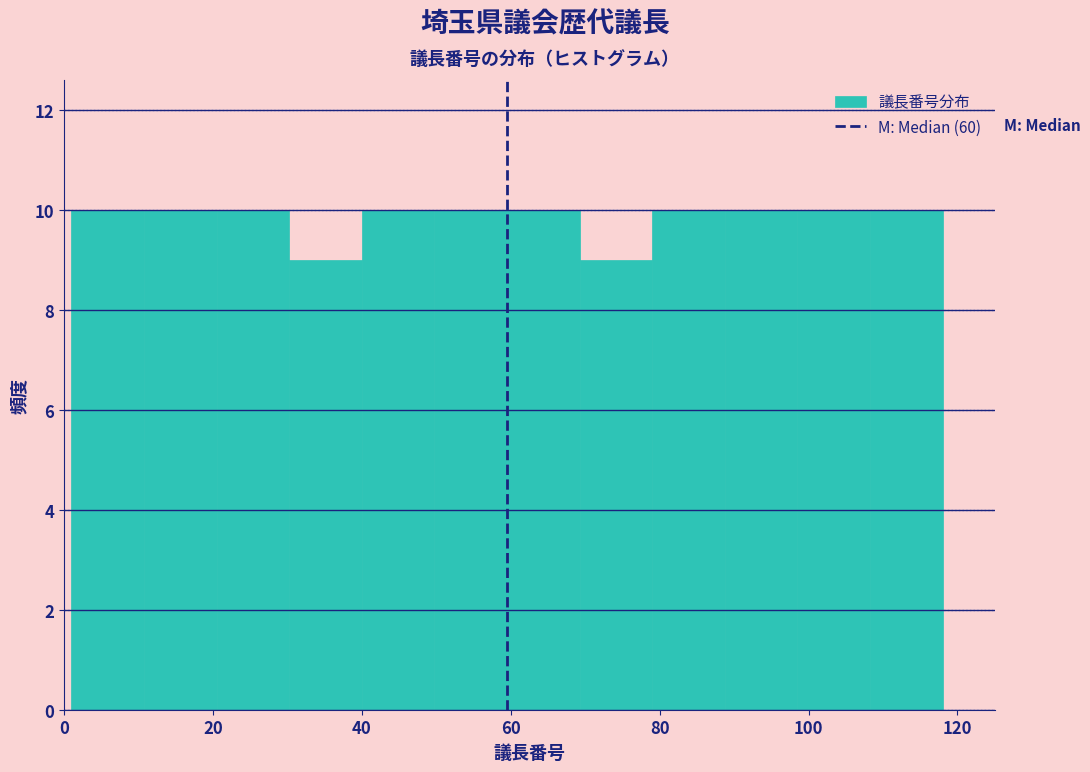

How tall is the bar that spans 88 to 98 on the x-axis? Neither the bar edges nor the heights are printed on the chart, so give them approximately, as read against the axes.

10